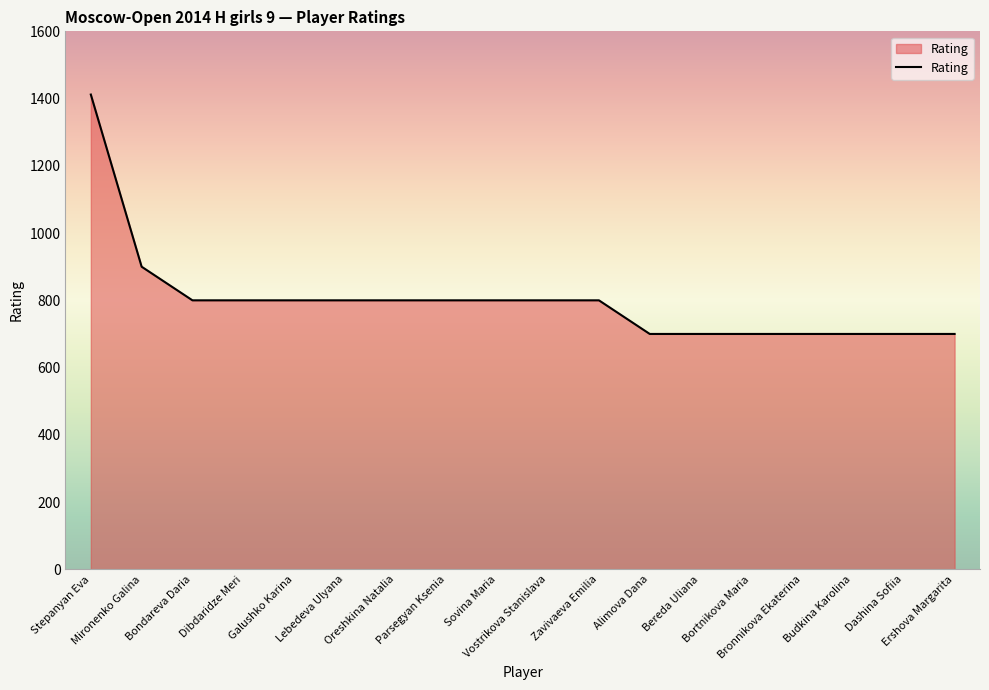

At which label is the value closest to 1056?

Mironenko Galina